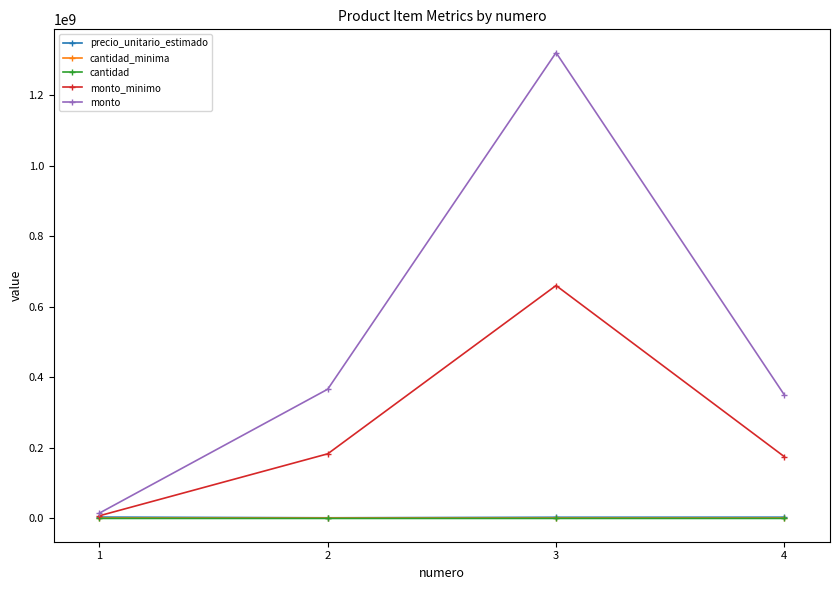

Does the chart display data point markers on the line(s)?

Yes